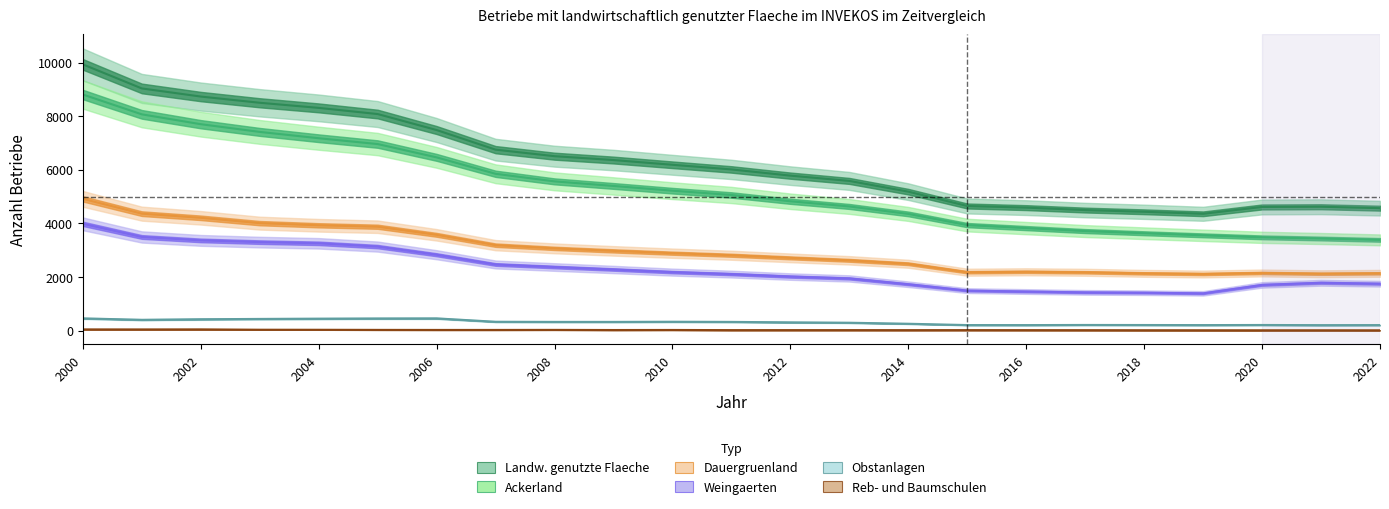

Rank the series by their maximum value, from highest to lowest.

Landw. genutzte Flaeche, Ackerland, Dauergruenland, Weingaerten, Obstanlagen, Reb- und Baumschulen